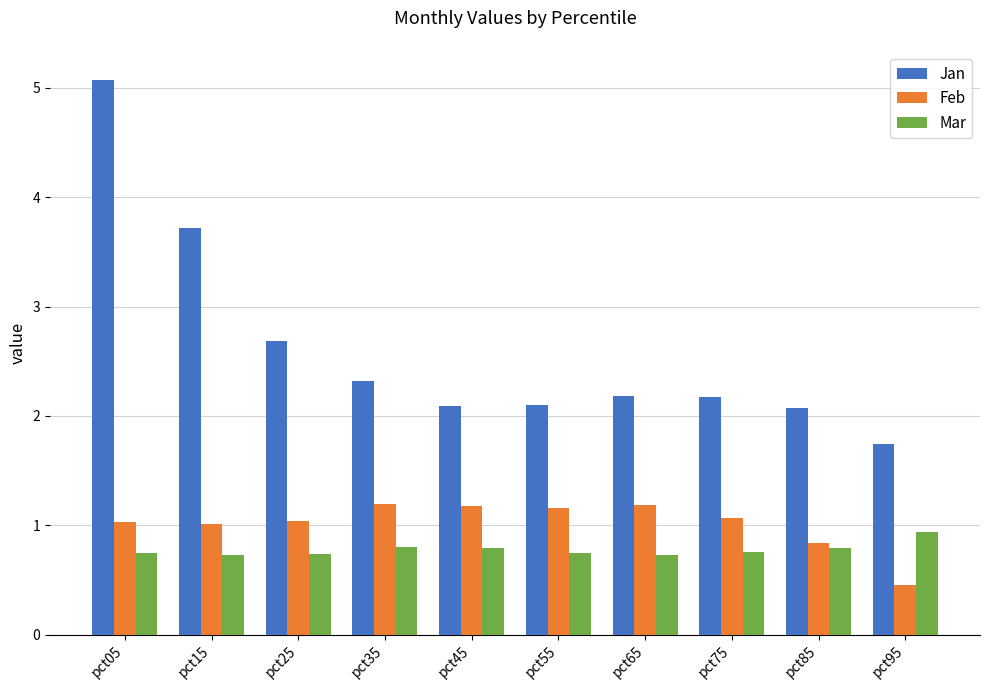

What is the difference between the second highest and second lowest values in the Mar series?

0.1